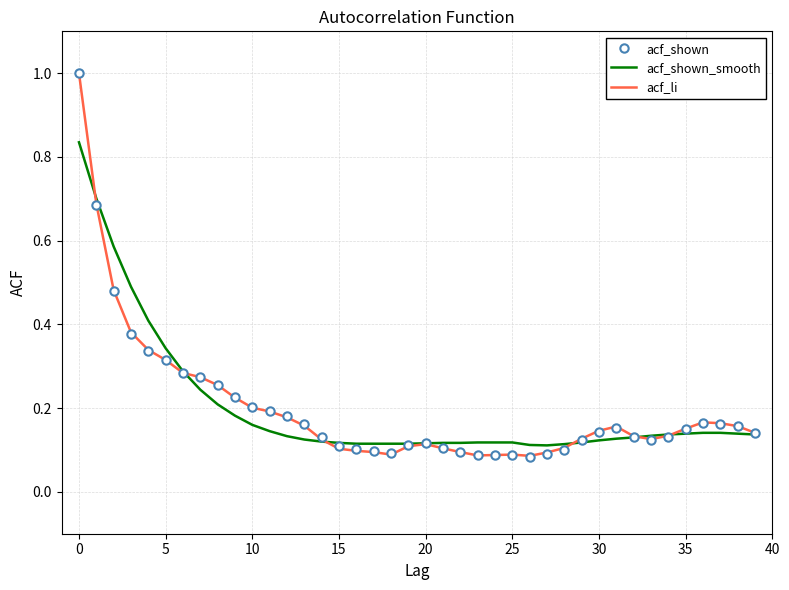

True or false: acf_li has more than 2 points higher than both neighbors.

True